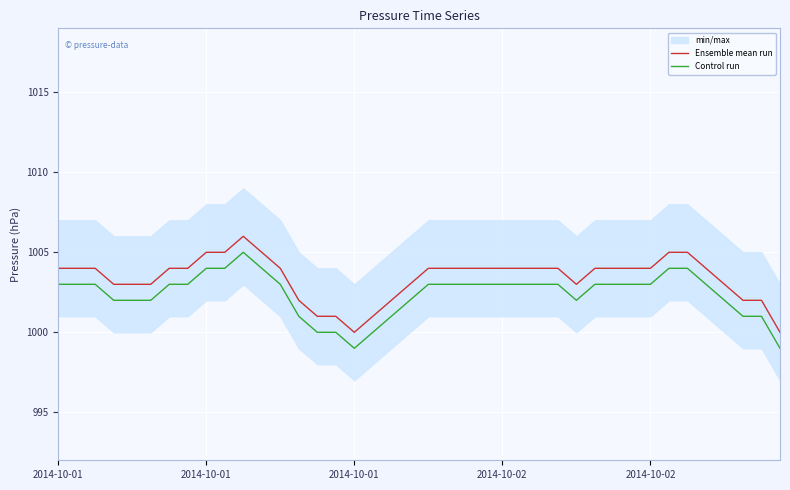

Which category has the lowest value across all series?

2014-10-01